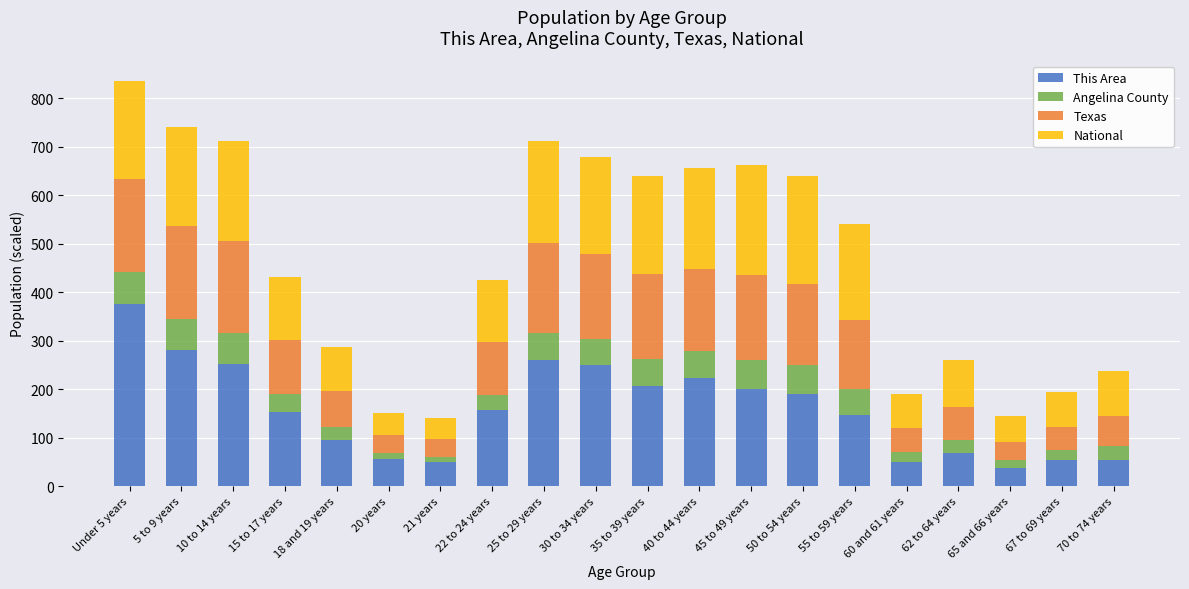

The value of This Area at 25 to 29 years is 261.0. True or false?

True